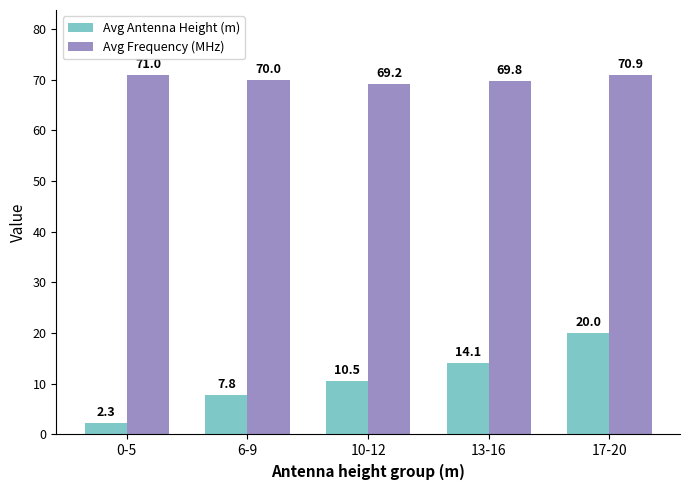

Between 10-12 and 17-20, which series saw the biggest shift?

Avg Antenna Height (m)